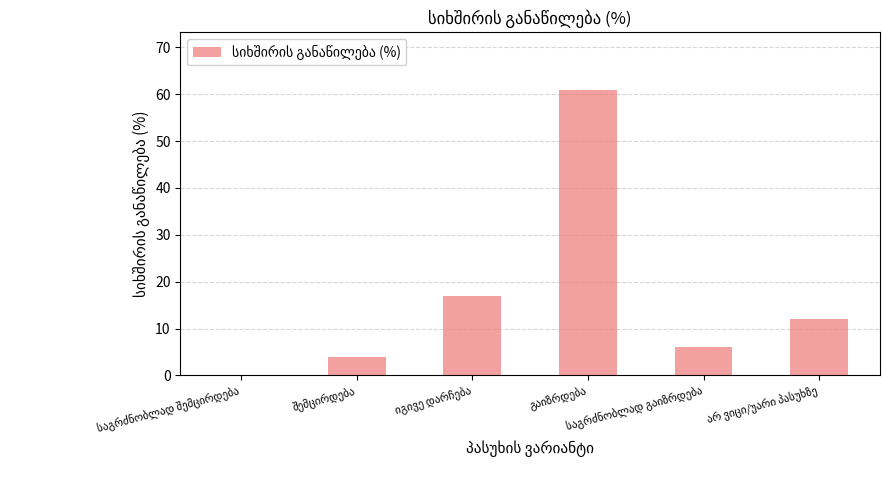

Reading right to left, list all the values displayed in this chart.

12	6	61	17	4	0